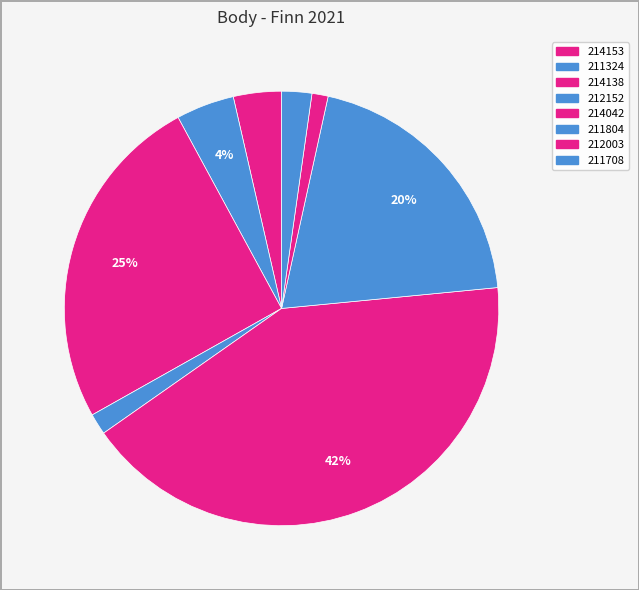

What is the ratio of the value at 211708 to the value at 212003?

1.9